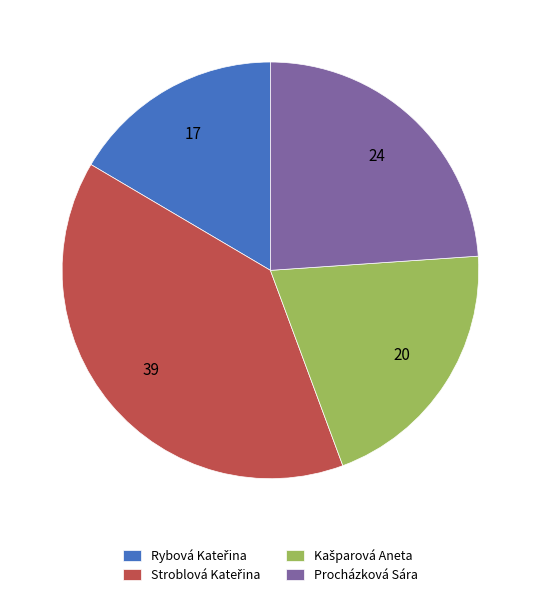

The Procházková Sára slice represents 18% of the pie. True or false?

False